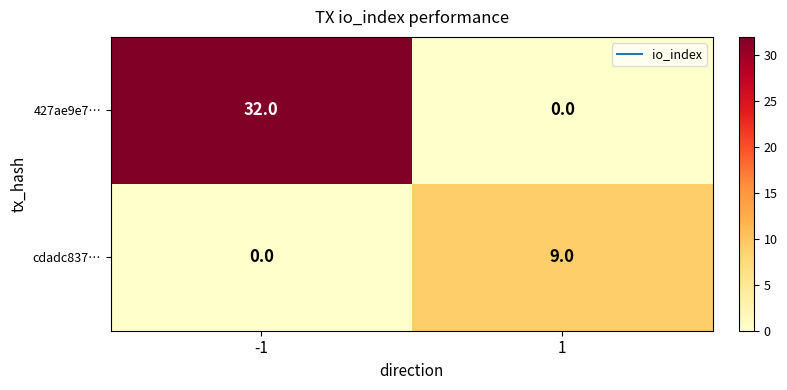

What is the difference between the maximum and minimum values in the cdadc837… series?

9